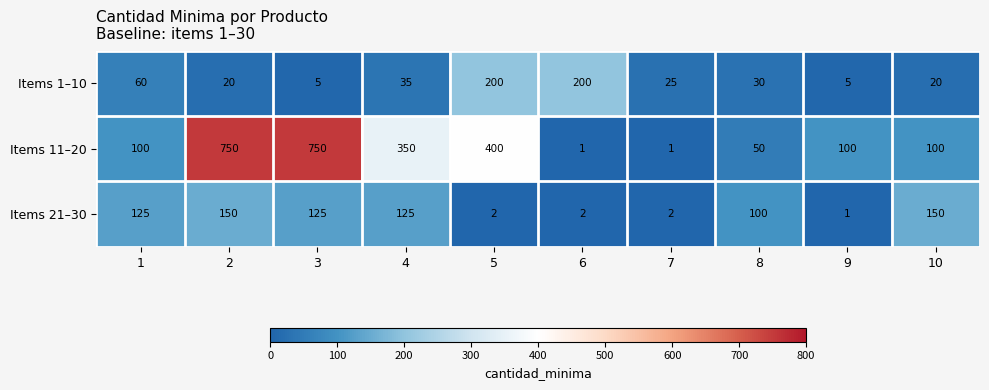

True or false: Items 1–10 has a value of 5 at 9.

True